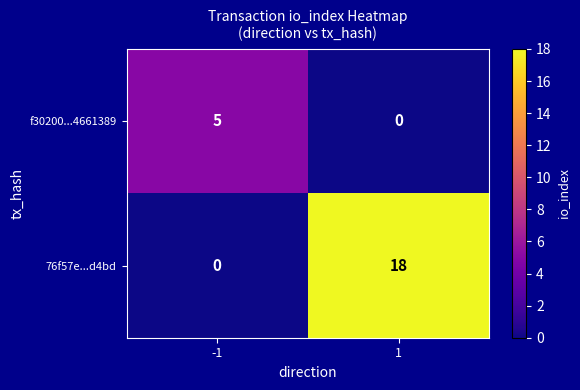

Rank the series by their maximum value, from lowest to highest.

f30200...4661389, 76f57e...d4bd